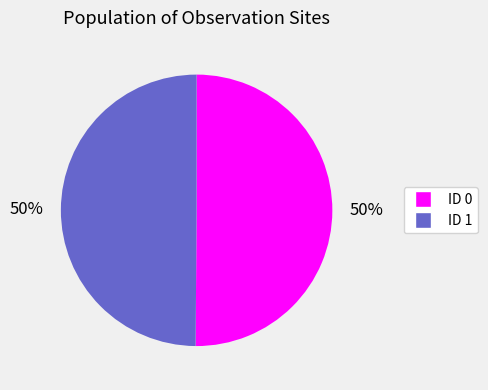

Approximately how many times larger is the value at ID 1 compared to ID 0?

1.0